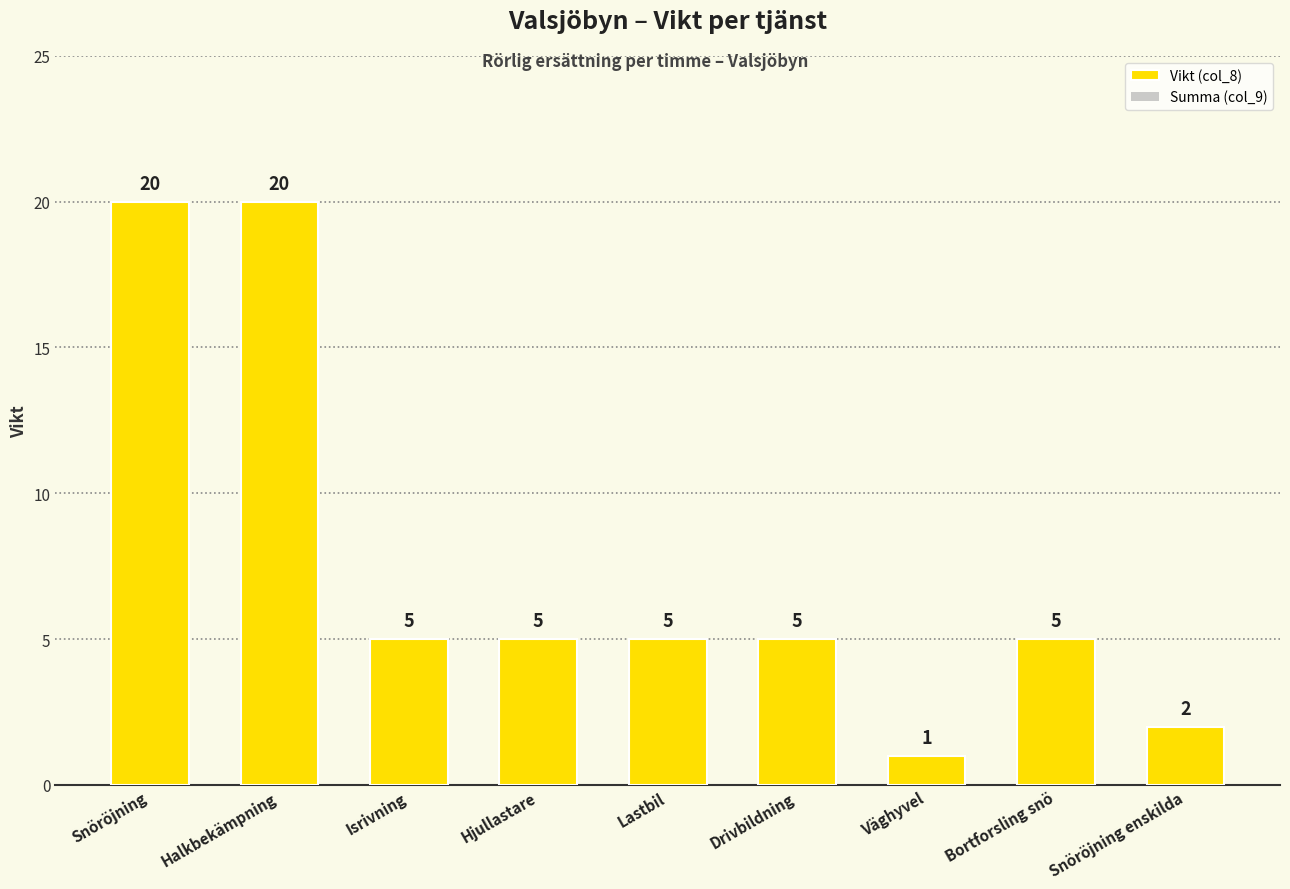

Which has a higher value, Snöröjning or Hjullastare?

Snöröjning